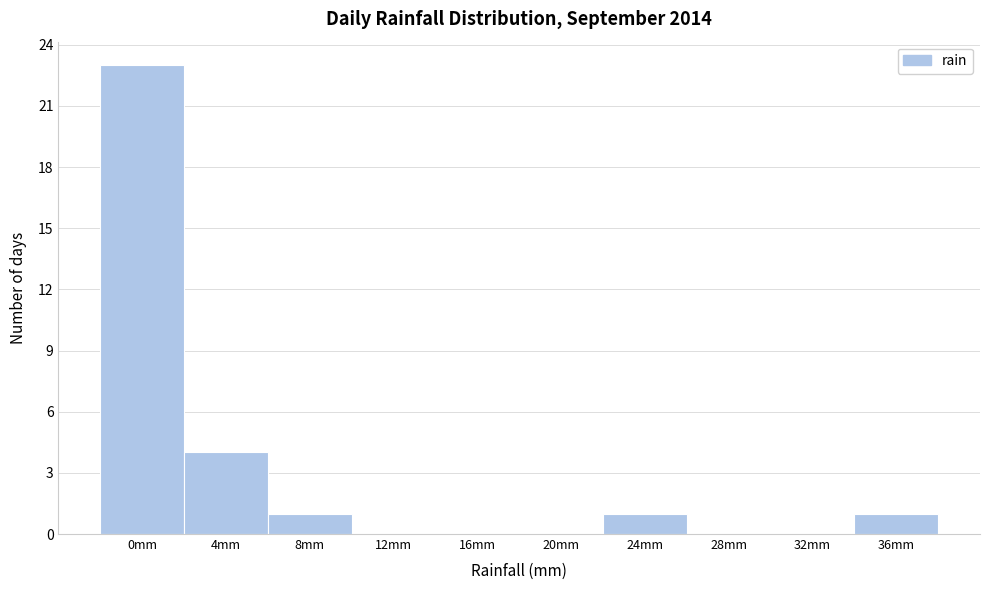

Reading left to right, extract all data points from this chart.

0mm=23	4mm=4	8mm=1	12mm=0	16mm=0	20mm=0	24mm=1	28mm=0	32mm=0	36mm=1